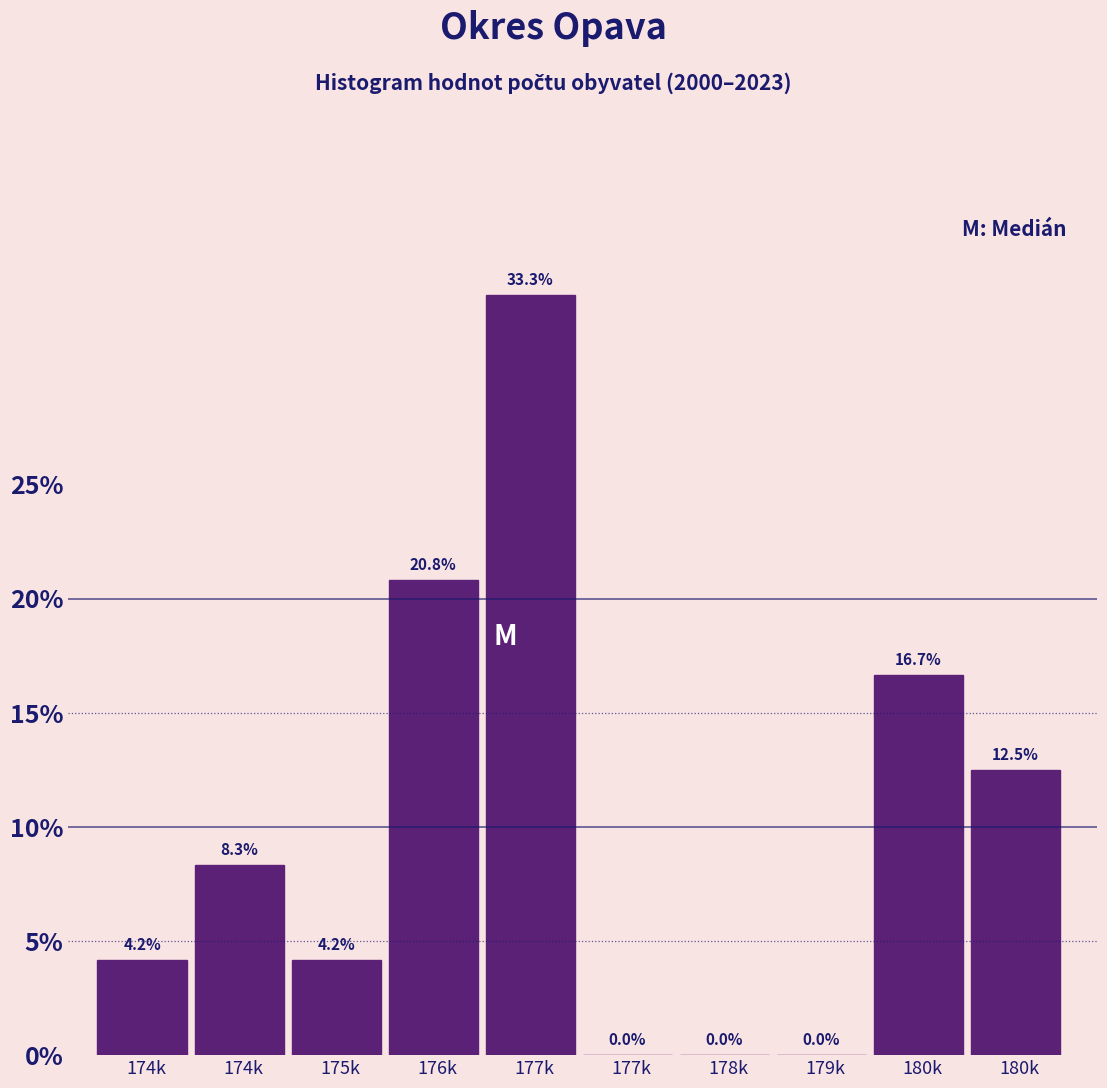

How many values exceed 8?

5